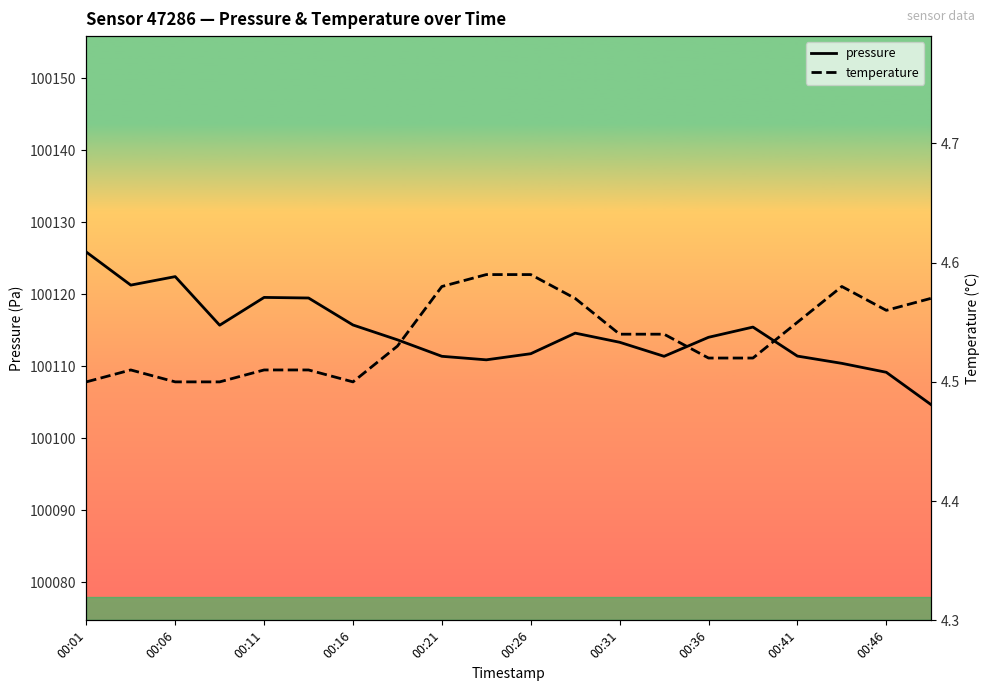

What is the average value of the temperature series?

4.5